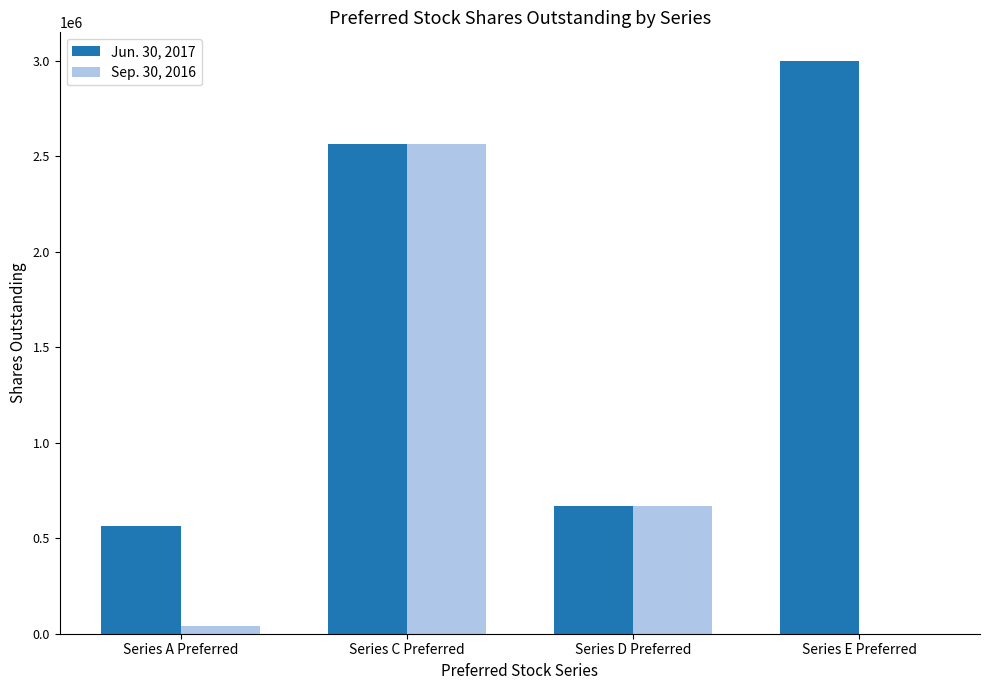

Which category has the highest value across all series?

Series E Preferred